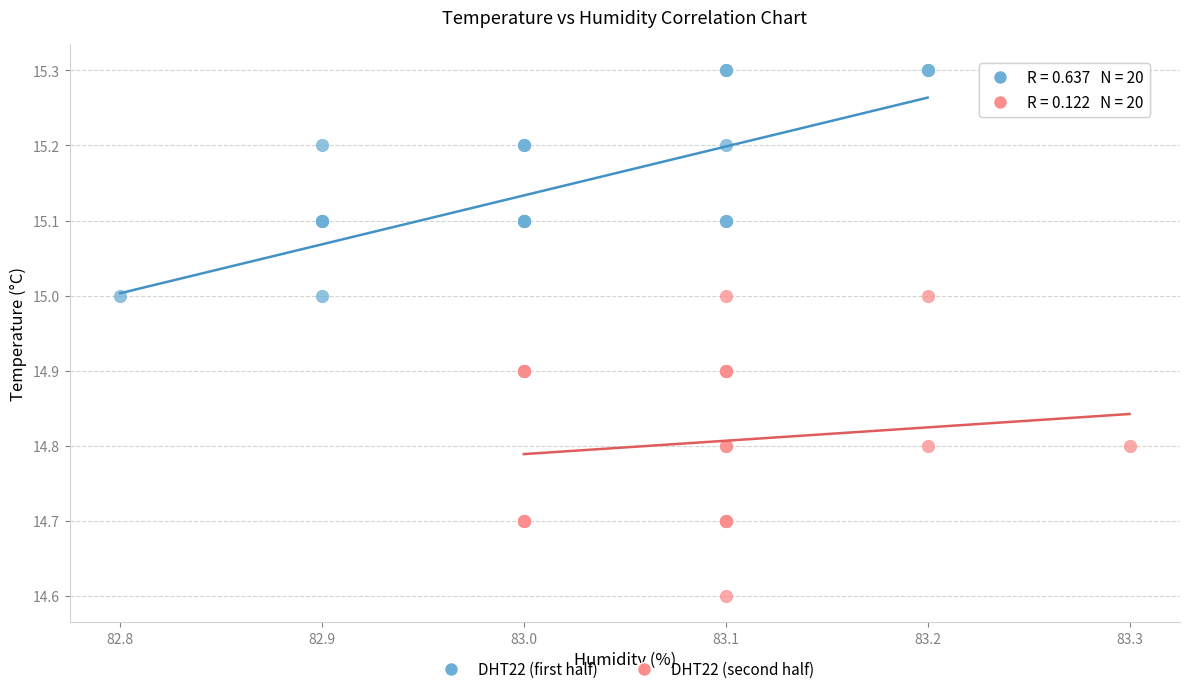

Which series contains the highest Y value?

DHT22 (first half)